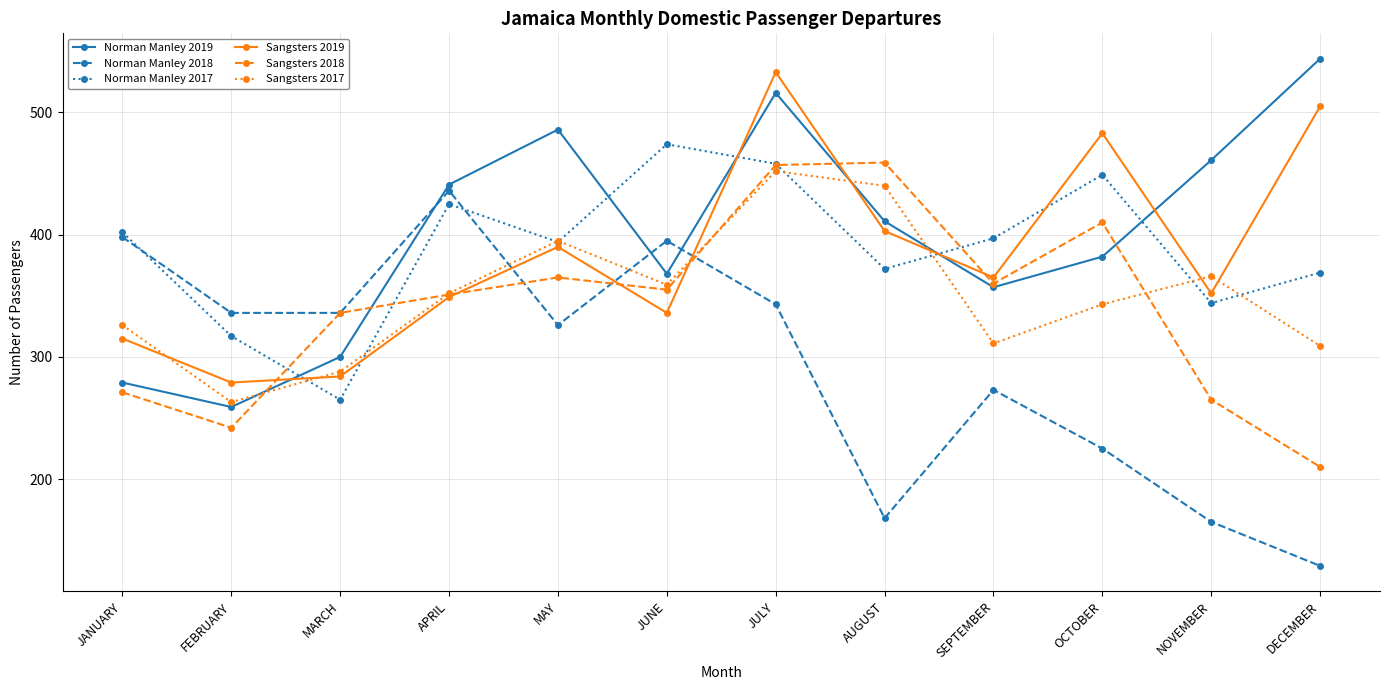

What is the label of the 5th point from the left?

MAY